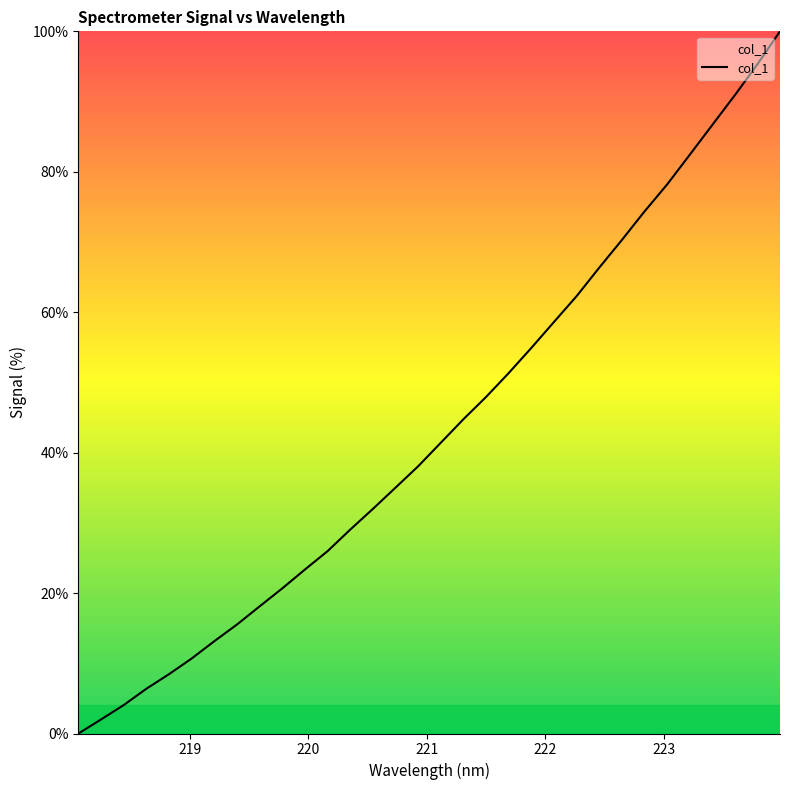

What is the maximum value shown in the chart?

100.0